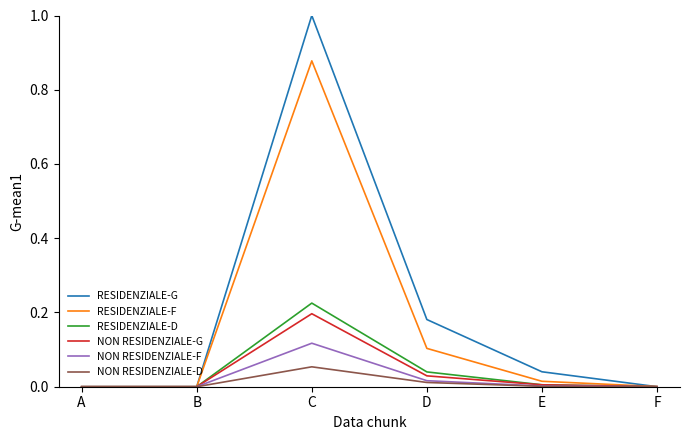

True or false: NON RESIDENZIALE-F has a value of 0.0 at F.

True